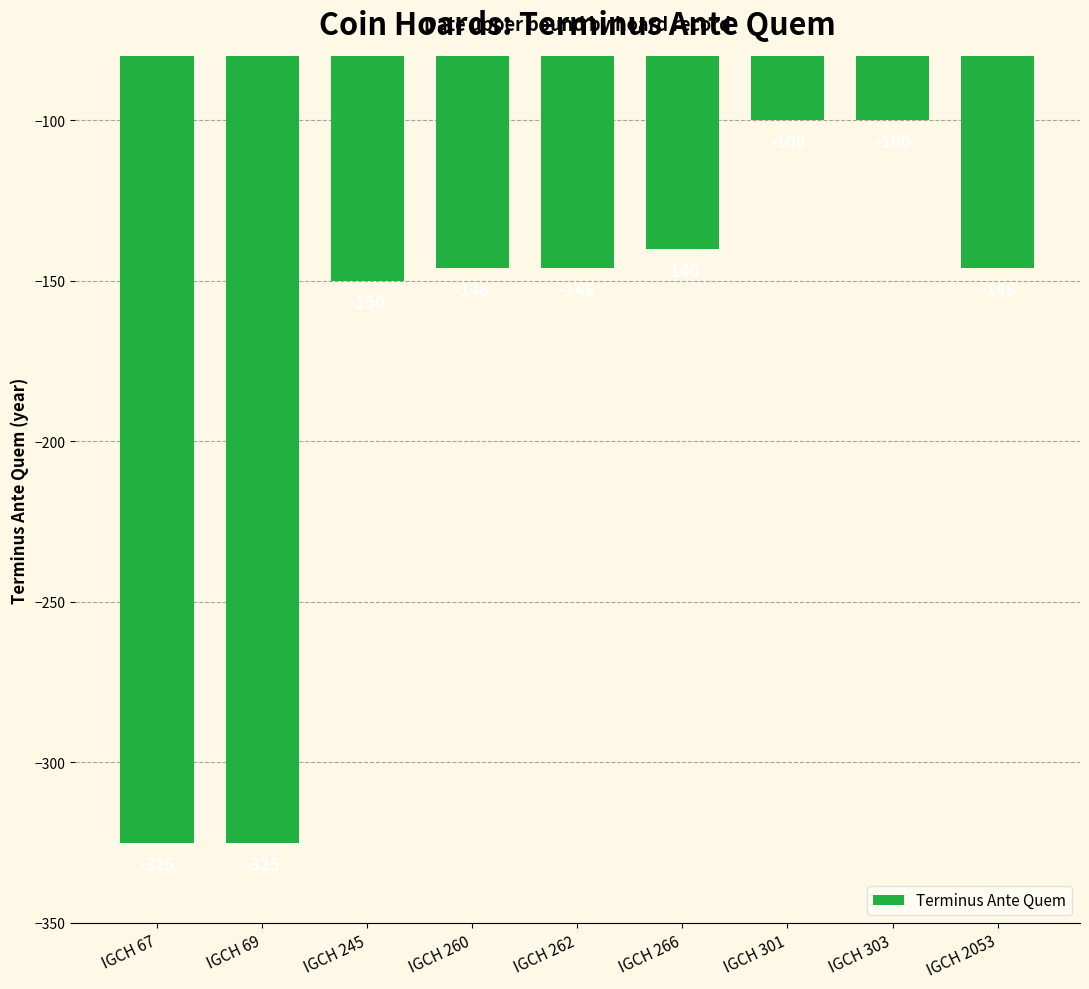

What is the maximum value shown in the chart?

-100